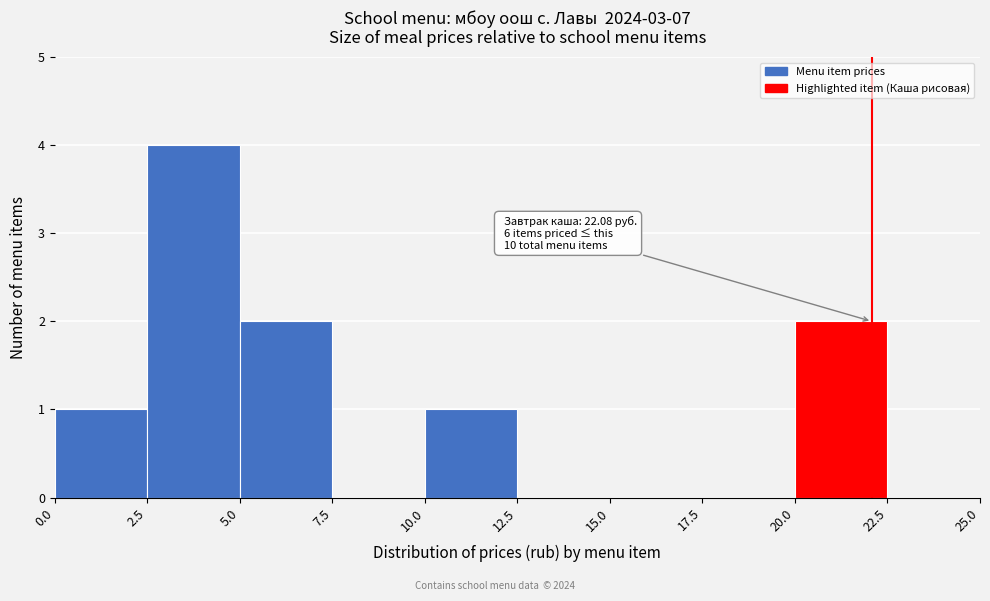

Over which range of the x-axis is the bar tallest?

2.5 to 5.0